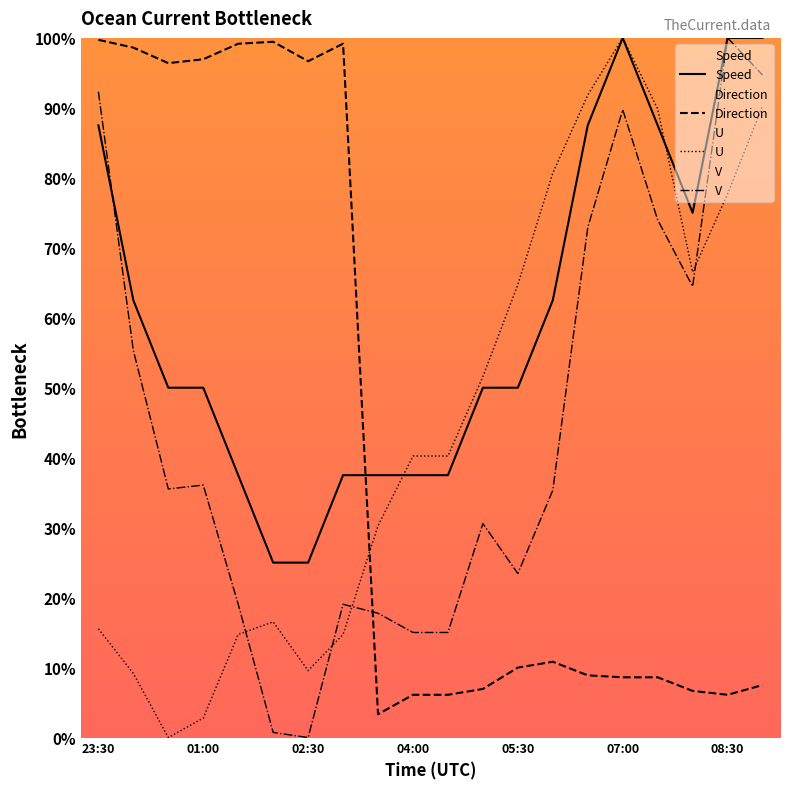

What is the label of the 1st point from the right?

1981-12-16 09:00